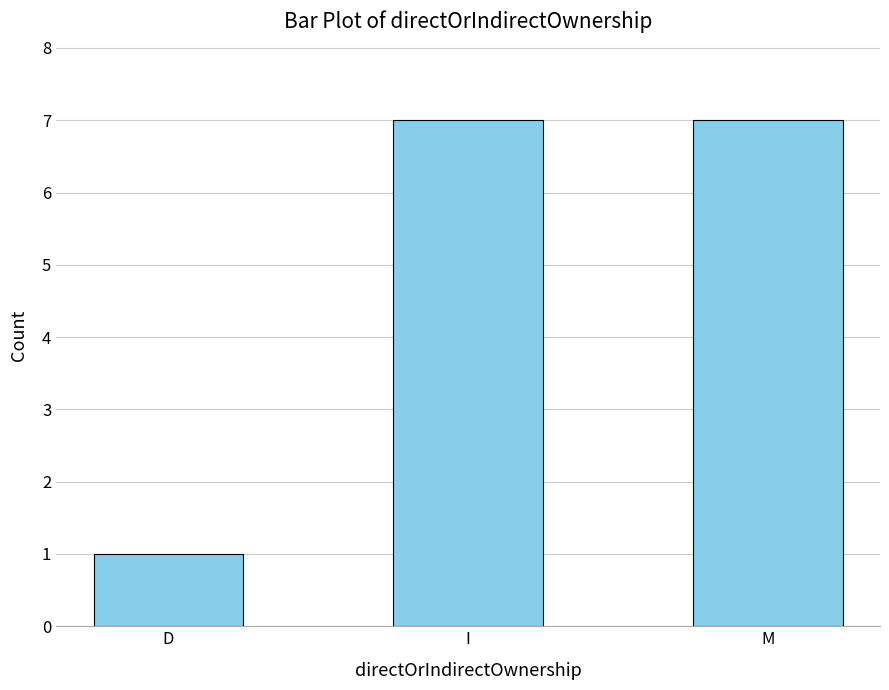

How many data points are less than 7?

1